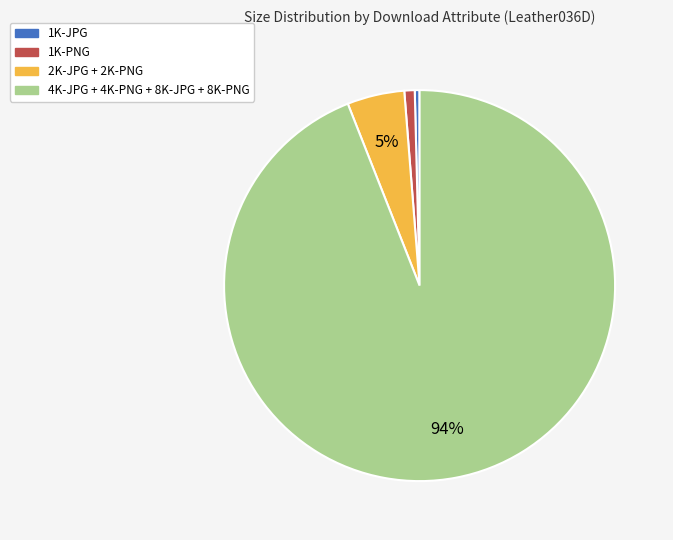

Is there a majority slice in this chart?

Yes